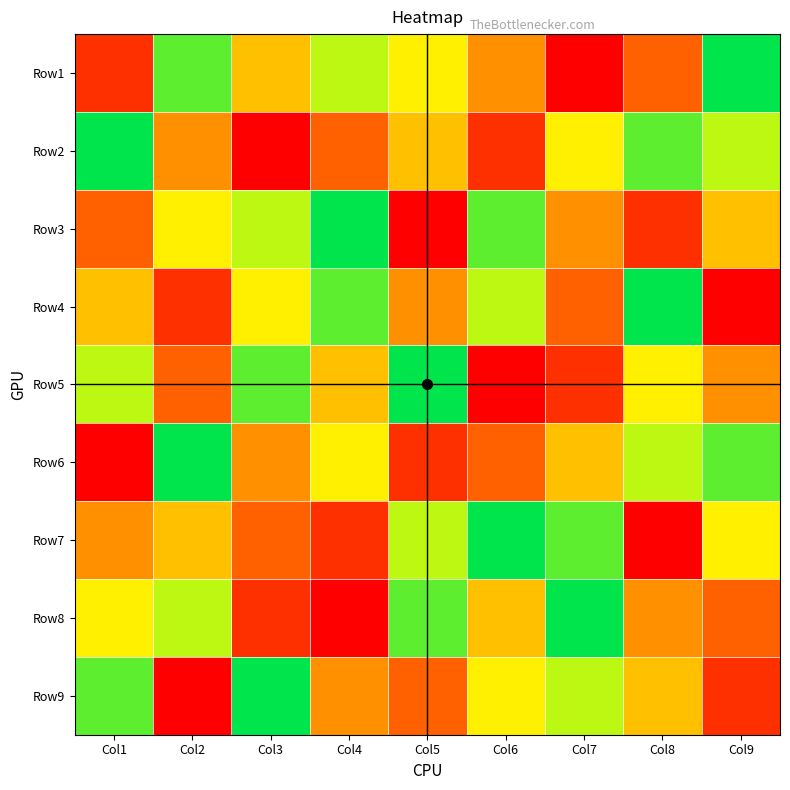

Which series changed the most between Col4 and Col8?

Row3